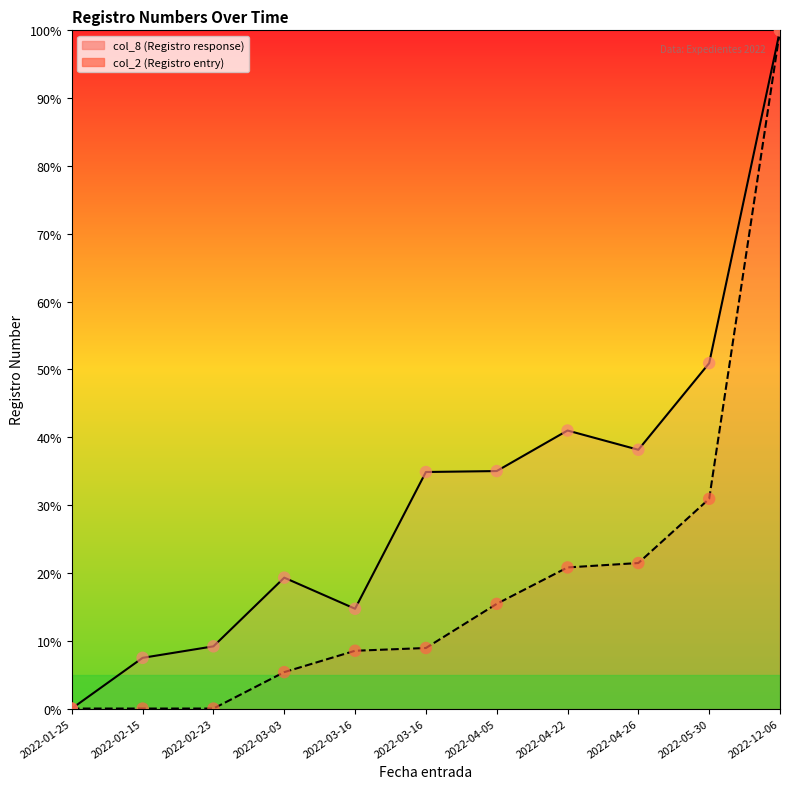

Which series has the largest Y range (max minus min)?

col_8